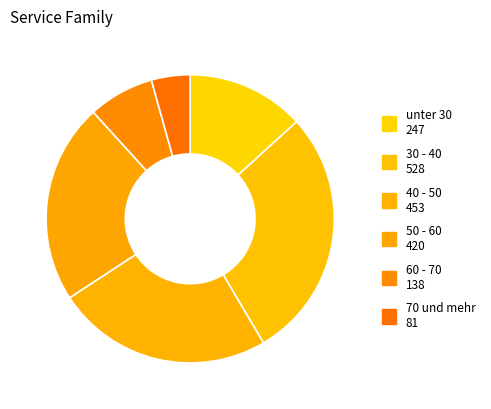

Between 40 - 50 and 70 und mehr, which is larger?

40 - 50